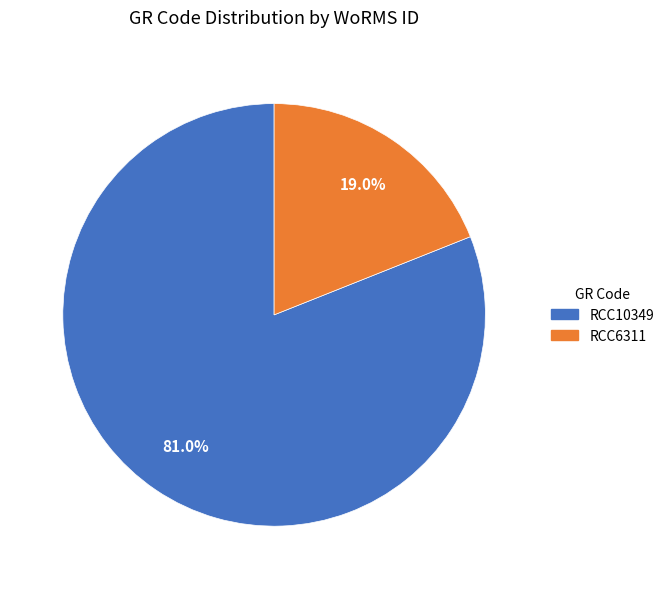

How many slices are in this pie chart?

2